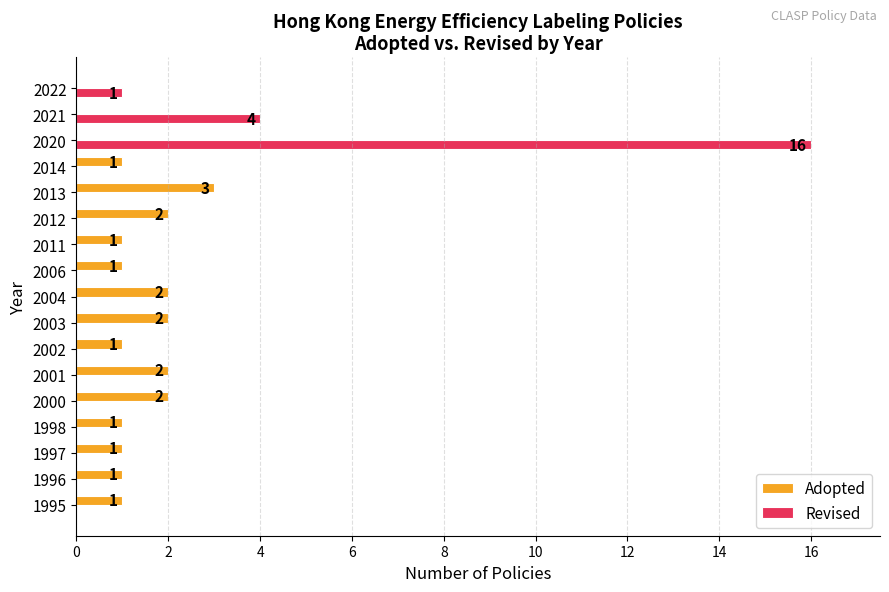

The Adopted series shows 0 at 2021. True or false?

True